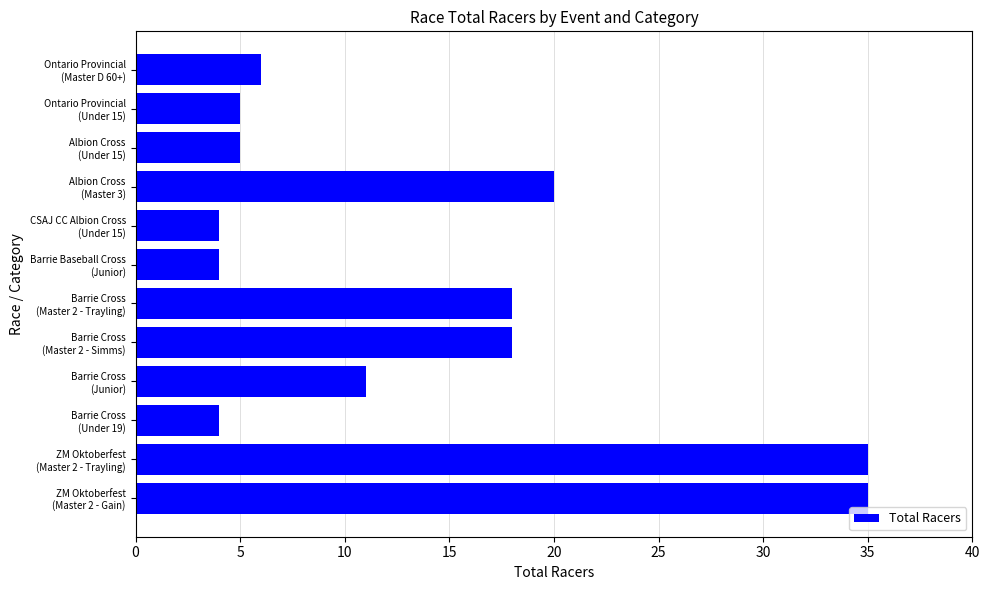

What is the average value?

14